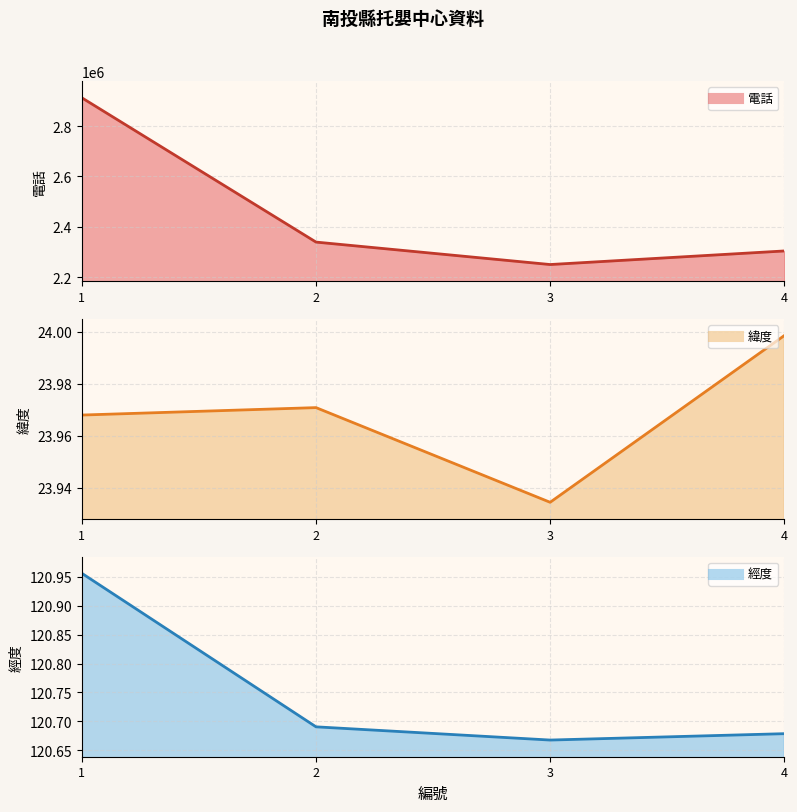

What is the value of the 經度 (line) point at the 1st from the left?

121.0